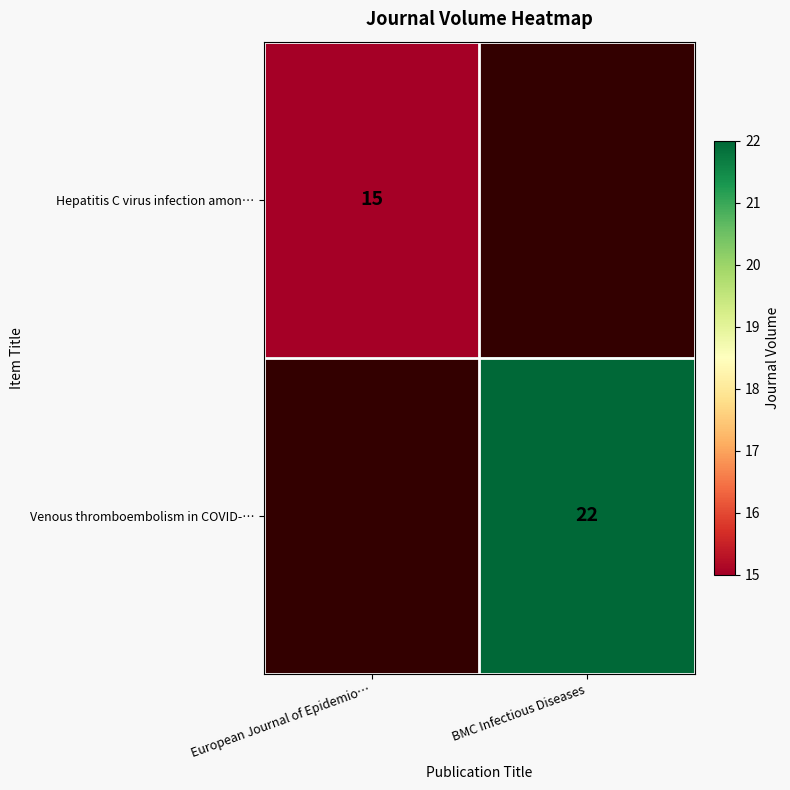

Is it true that Hepatitis C virus infection amon… equals 15 at European Journal of Epidemio…?

True